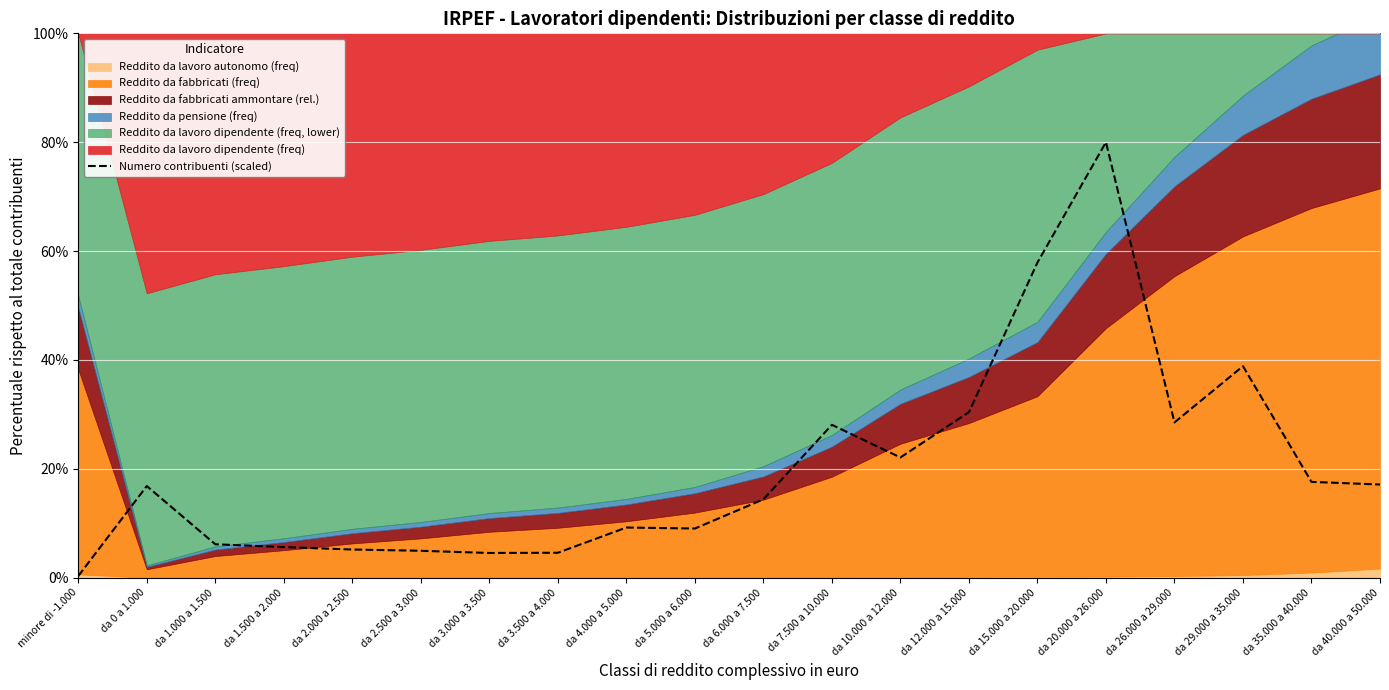

The chart shows a value of 30.4 at da 12.000 a 15.000. True or false?

True